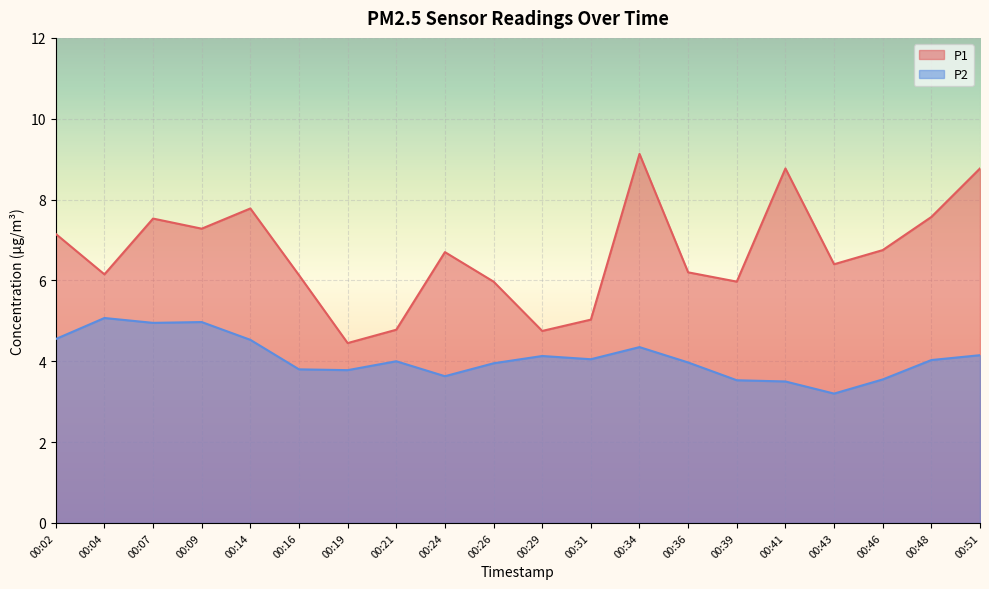

Rank the categories by P1 value from highest to lowest.

00:34, 00:41, 00:51, 00:14, 00:48, 00:07, 00:09, 00:02, 00:46, 00:24, 00:43, 00:36, 00:04, 00:16, 00:26, 00:39, 00:31, 00:21, 00:29, 00:19